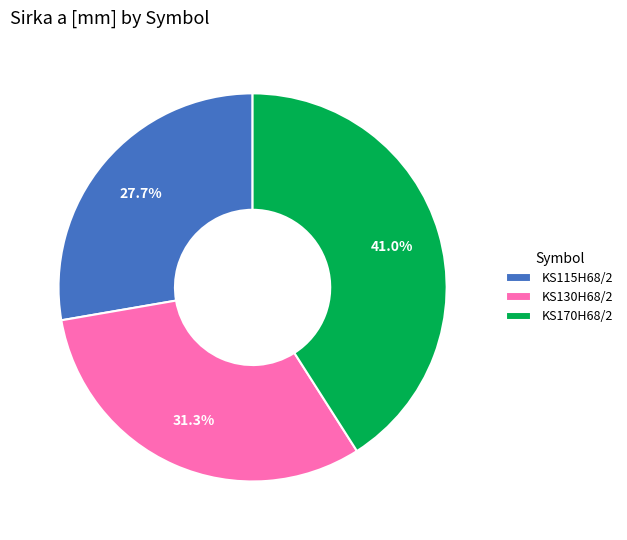

How many slices are in this pie chart?

3